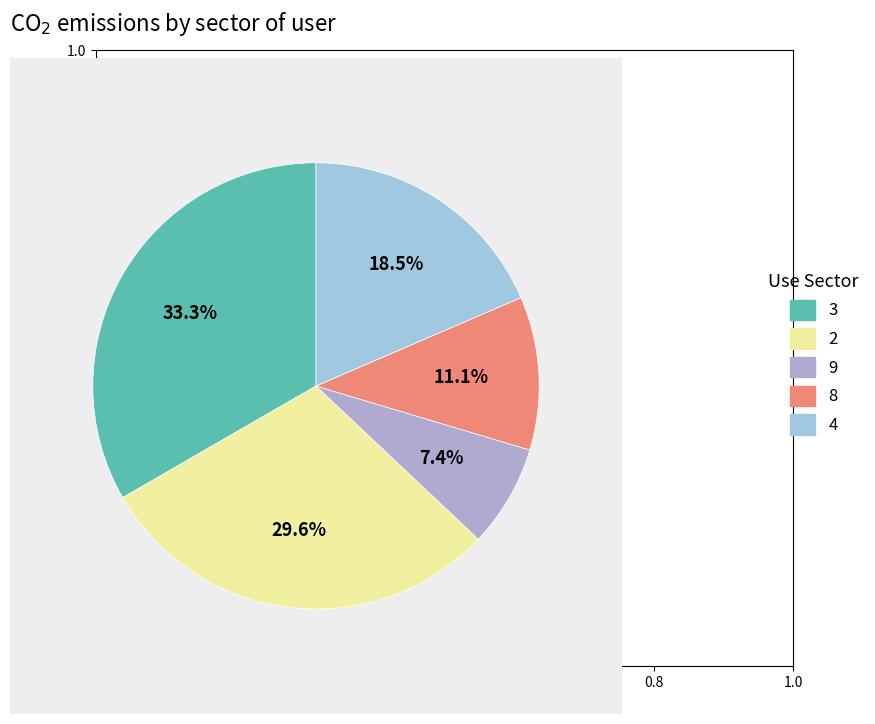

Does 9 account for over 50% of the chart?

No